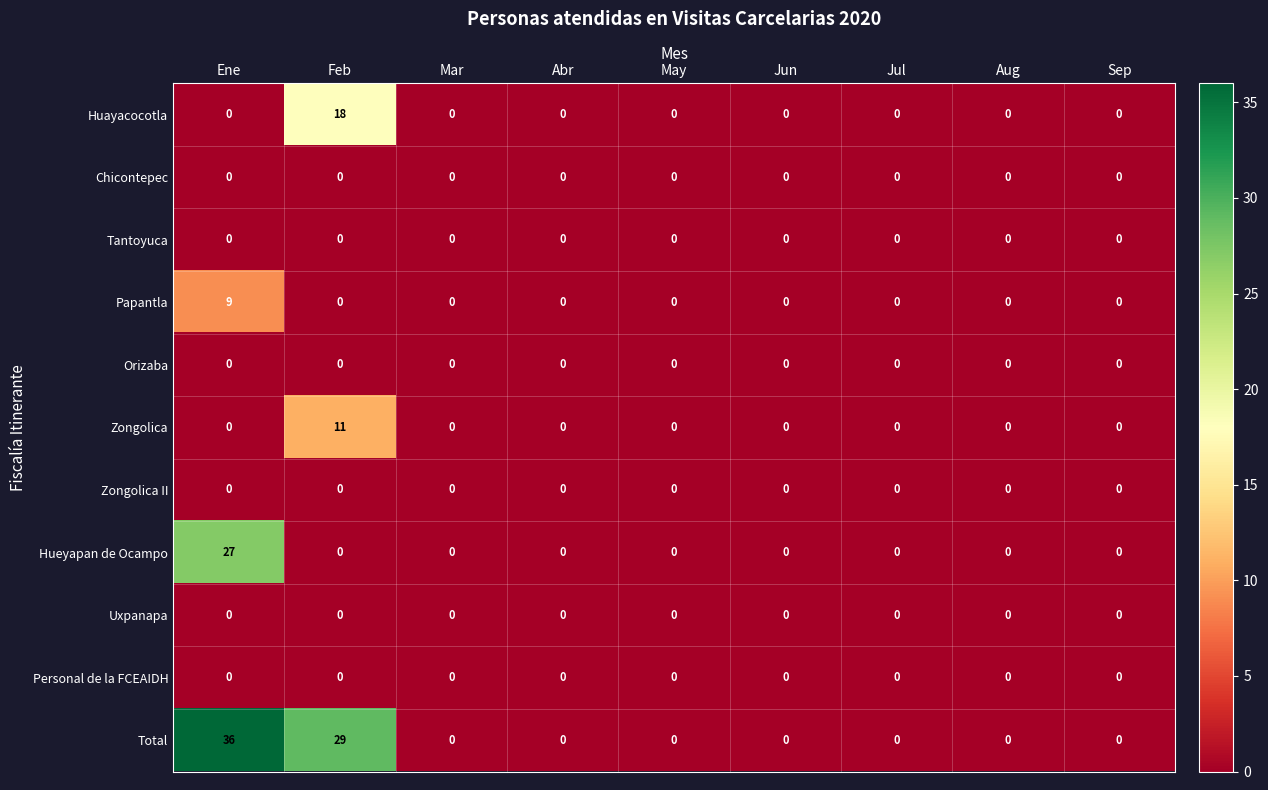

Between Ene and May, which series saw the biggest shift?

Total